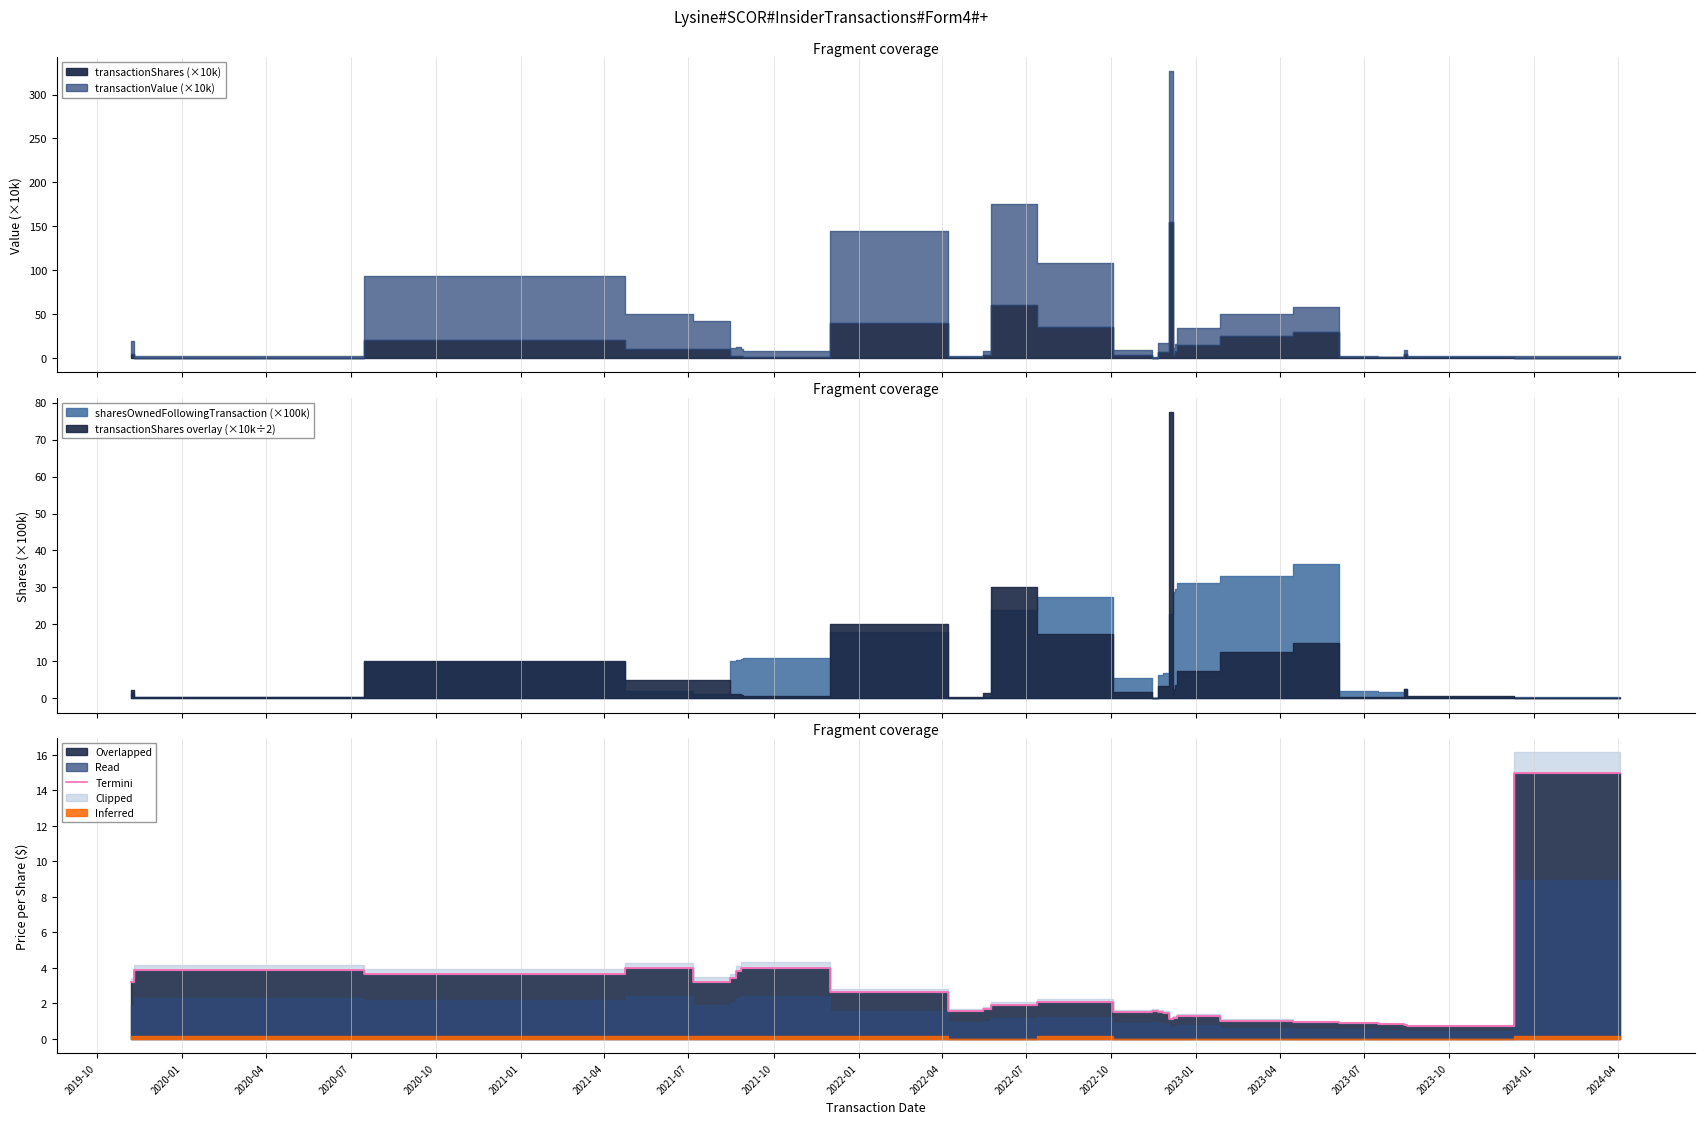

What is the highest value of the Termini series?

14.9